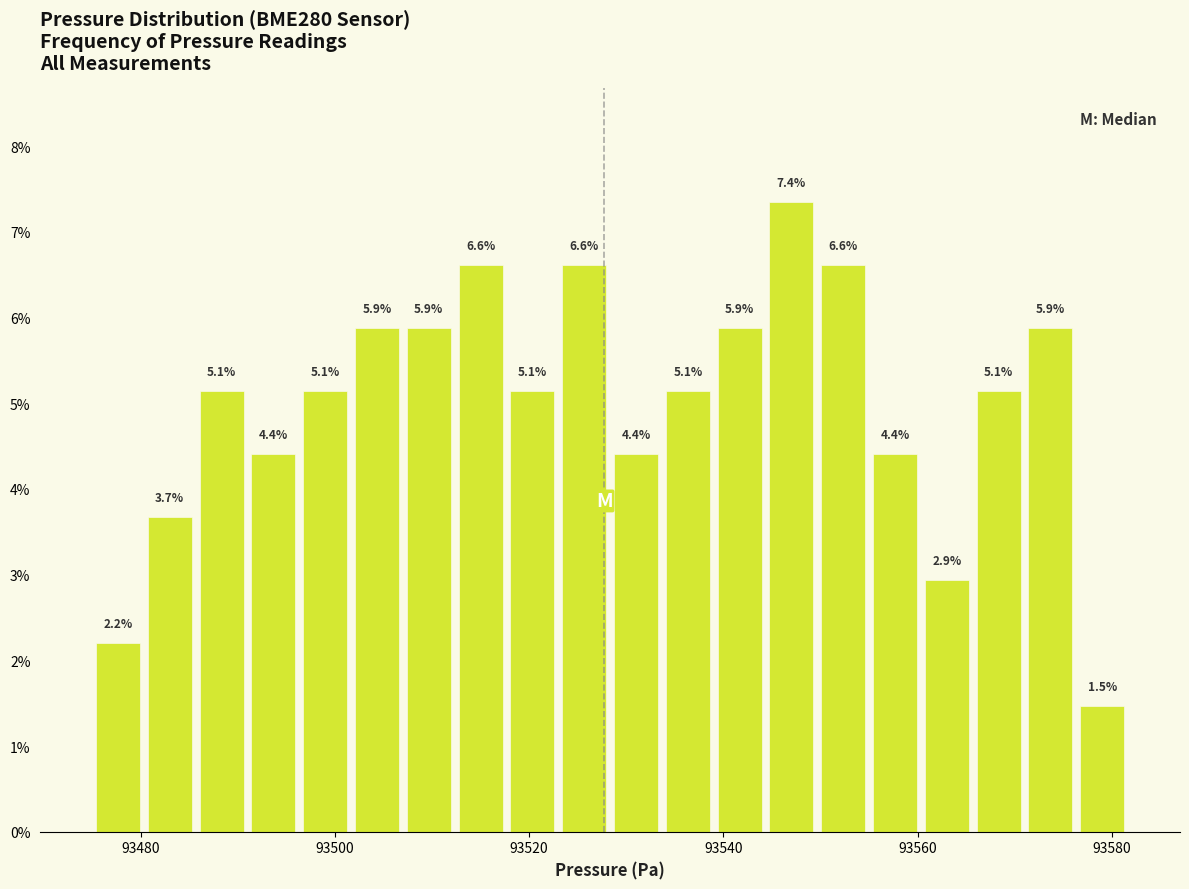

Read against the x-axis, roughly where is the centre of the tallest bar?

93548